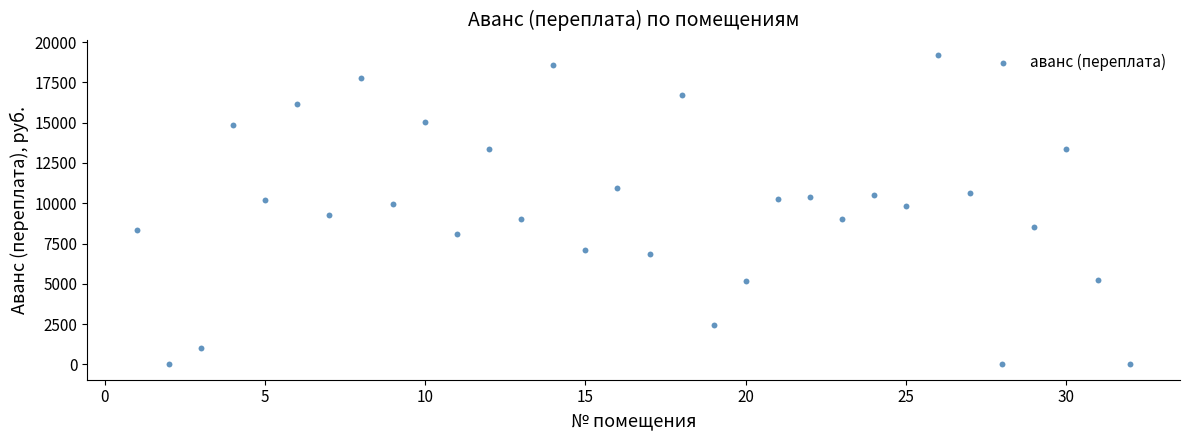

What is the range of Y values (max minus min)?

19176.7